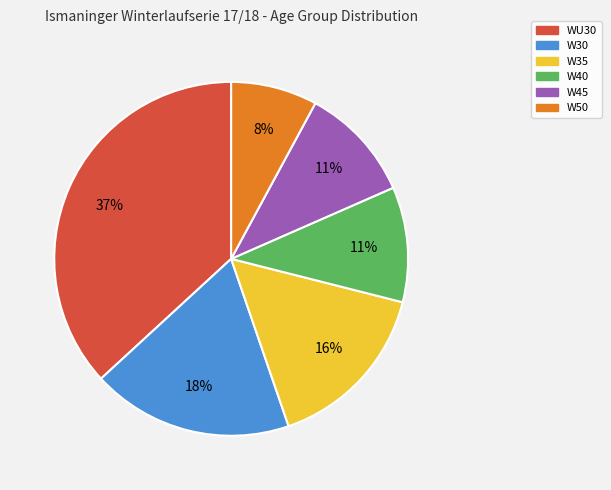

To the nearest percent, what percentage of the pie is W35?

16%